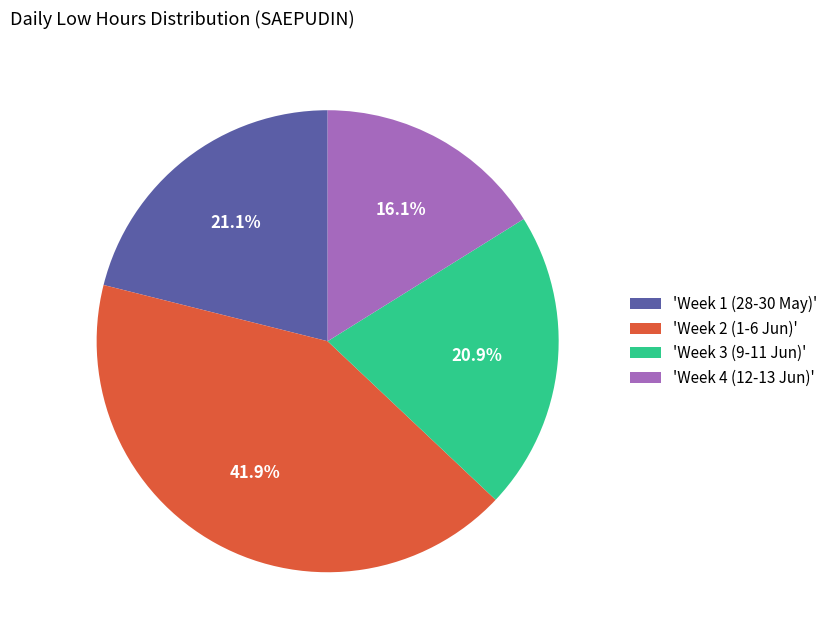

Is the sum of 'Week 4 (12-13 Jun)' and 'Week 2 (1-6 Jun)' greater than half?

Yes